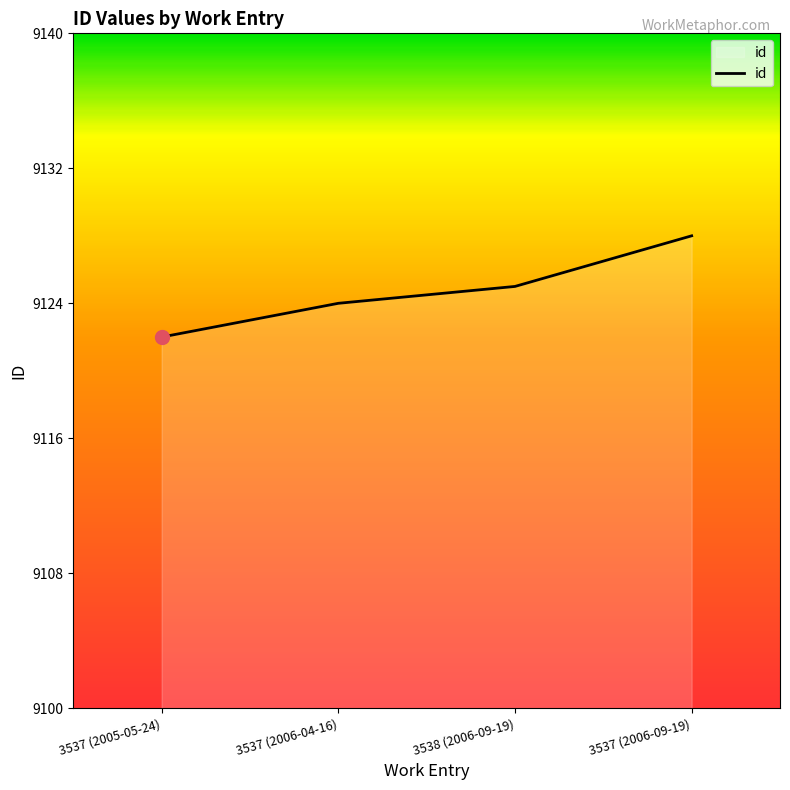

The chart shows a value of 9125 at 3538 (2006-09-19). True or false?

True